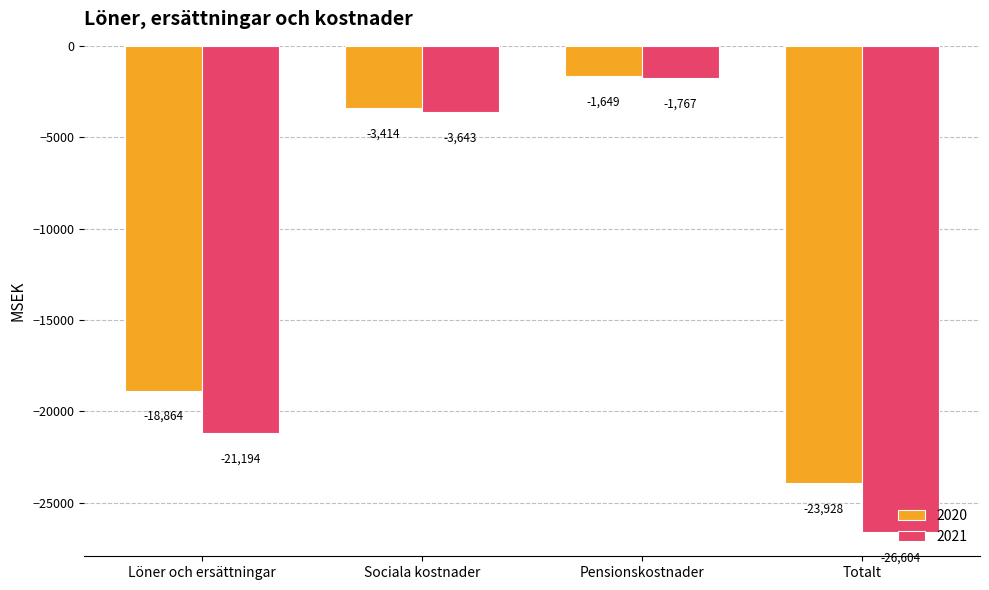

Where is 2021 nearest to the value -14185?

Löner och ersättningar